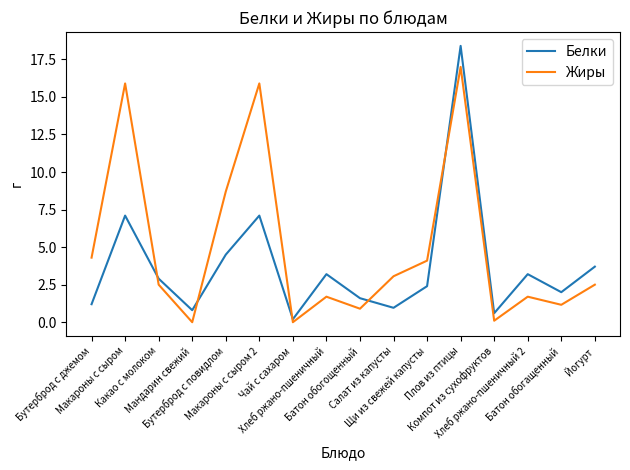

True or false: Белки and Жиры cross at least once.

True